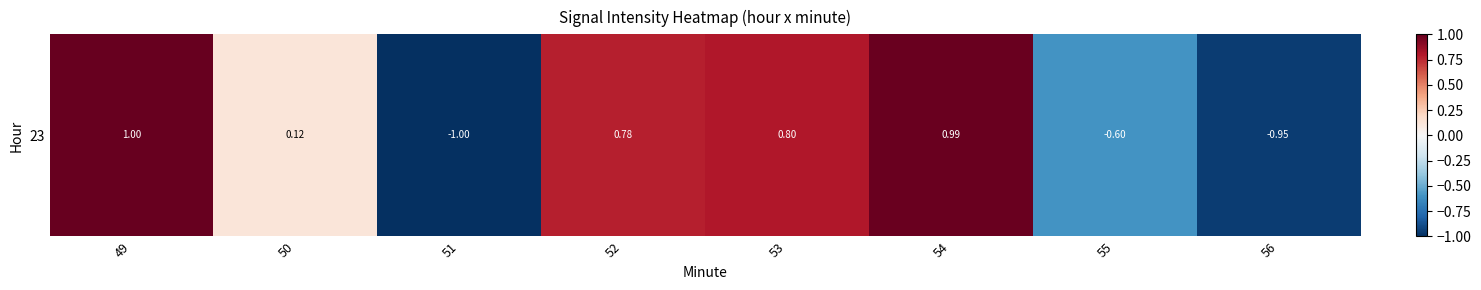

List the labels in order of value, smallest first.

51, 56, 55, 50, 52, 53, 54, 49